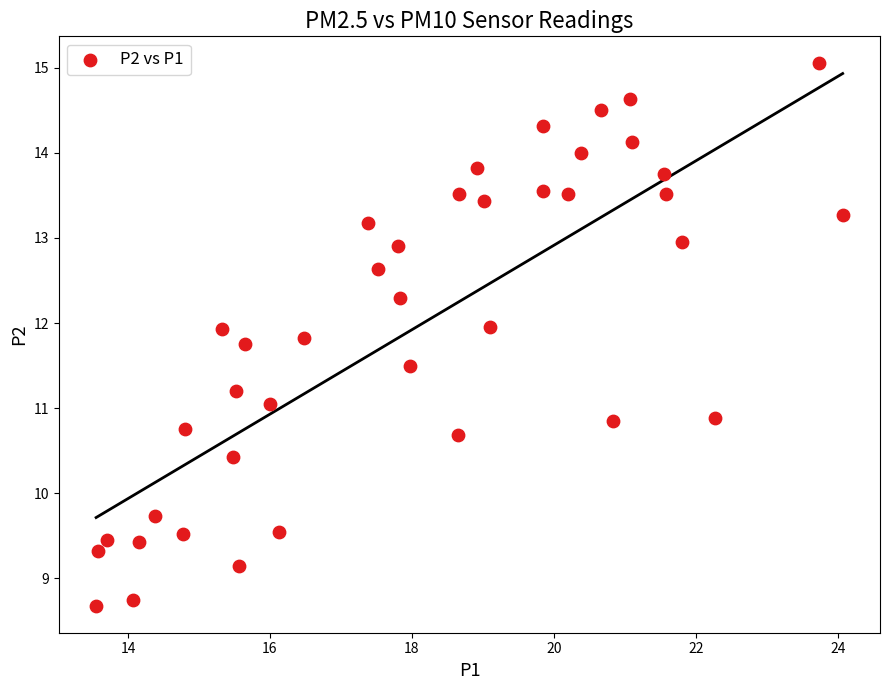

What is the range of X values (max minus min)?

10.5